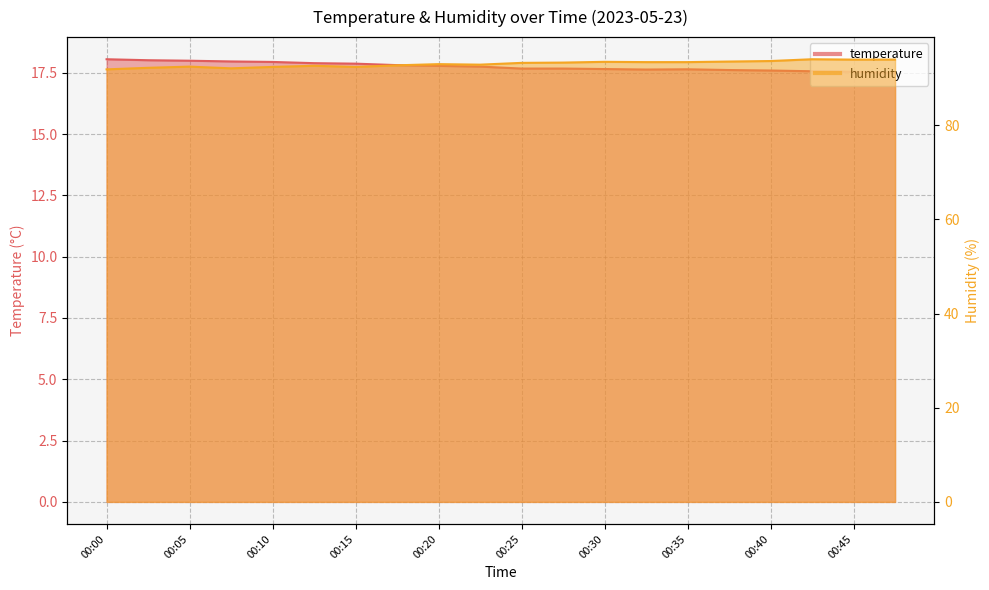

What is the value of the temperature point at the 2nd from the left?

18.0